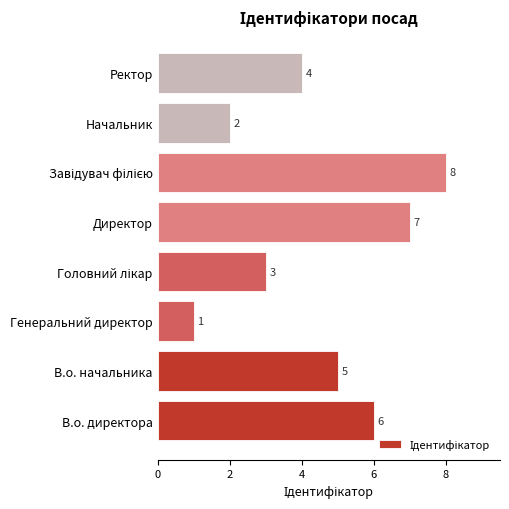

What is the minimum value shown in the chart?

1